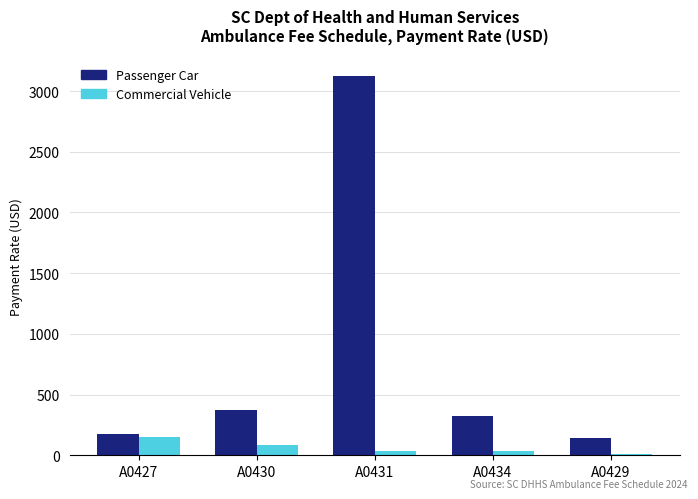

What is the average value of the Commercial Vehicle series?

62.9